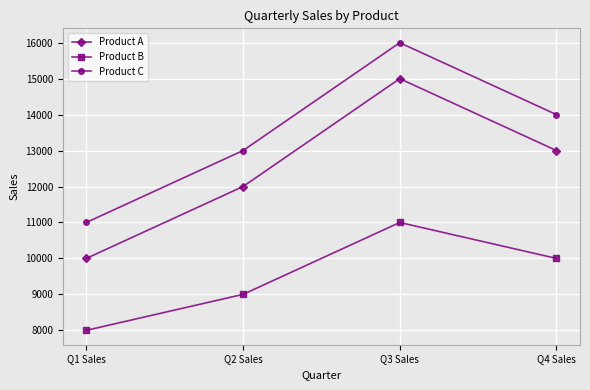

List the labels in order of Product C value, largest first.

Q3 Sales, Q4 Sales, Q2 Sales, Q1 Sales